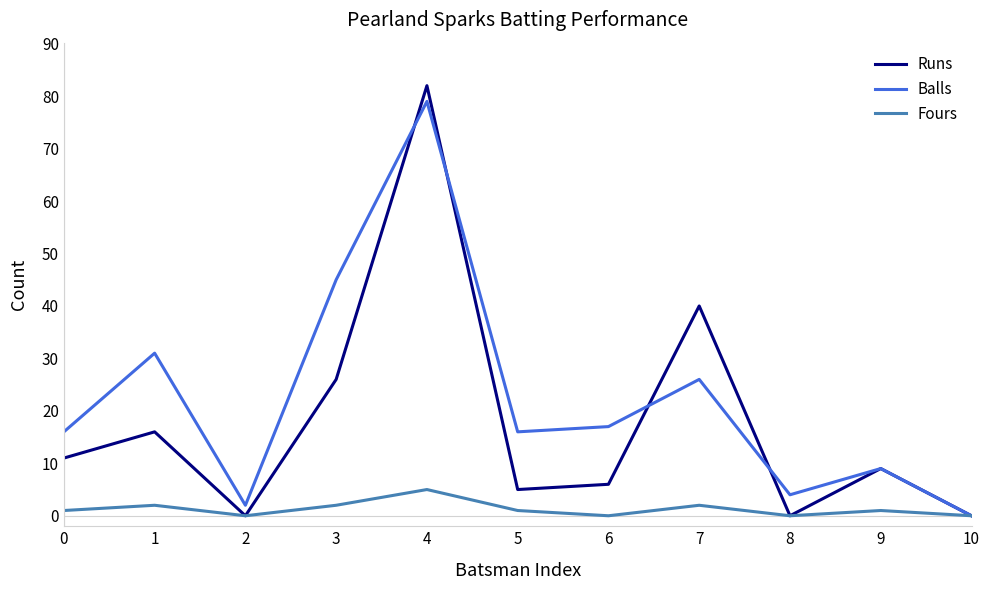

Reading left to right, extract all data points from this chart.

Runs: 11	16	0	26	82	5	6	40	0	9	0
Balls: 16	31	2	45	79	16	17	26	4	9	0
Fours: 1	2	0	2	5	1	0	2	0	1	0